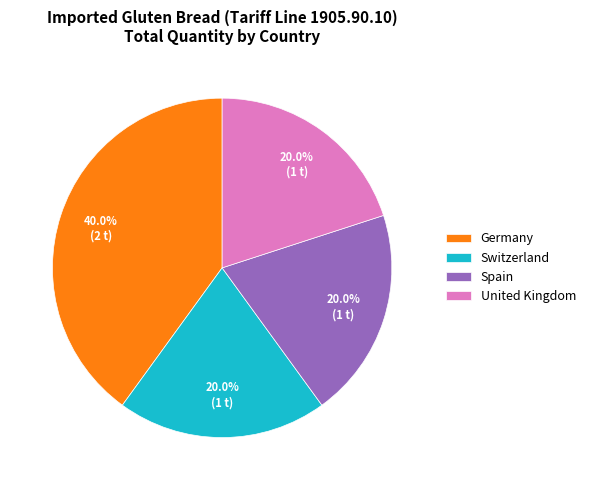

What is the ratio of the value at Spain to the value at United Kingdom?

1.0